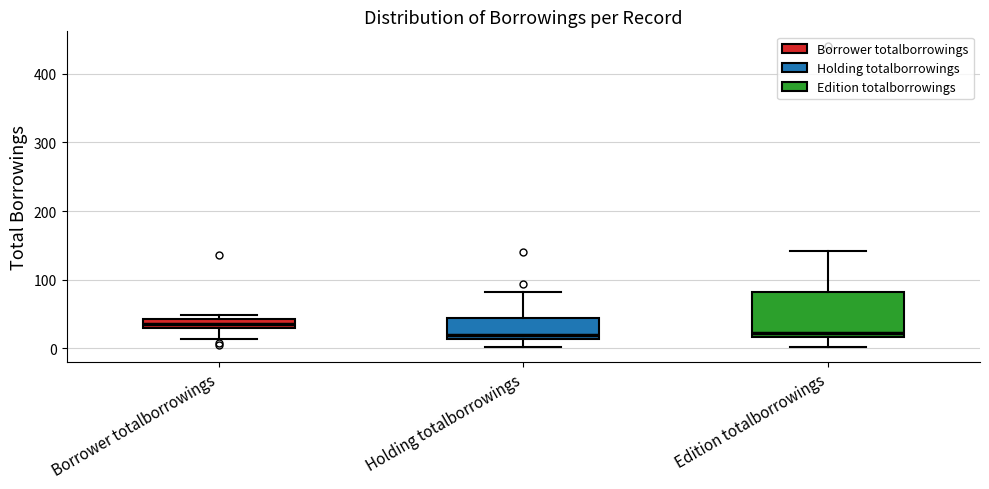

Where does the upper whisker of the box for Edition totalborrowings end on the y-axis? The values are not printed on the chart, so give them approximately, as read against the axis.

140